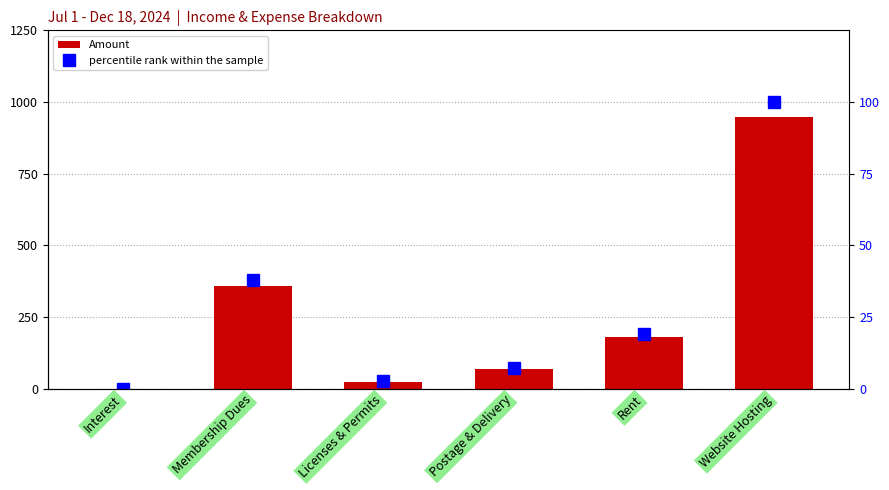

List the series in order of their overall mean, lowest first.

percentile rank within the sample, Amount